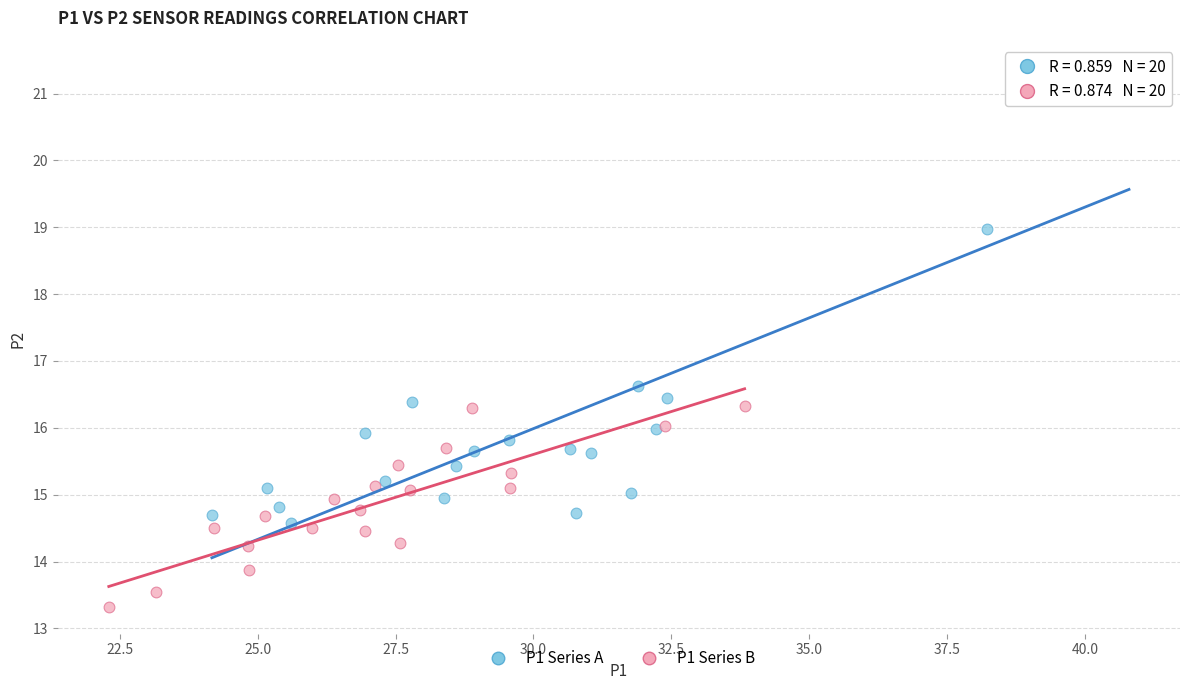

Which series contains the highest Y value?

P1 Series A